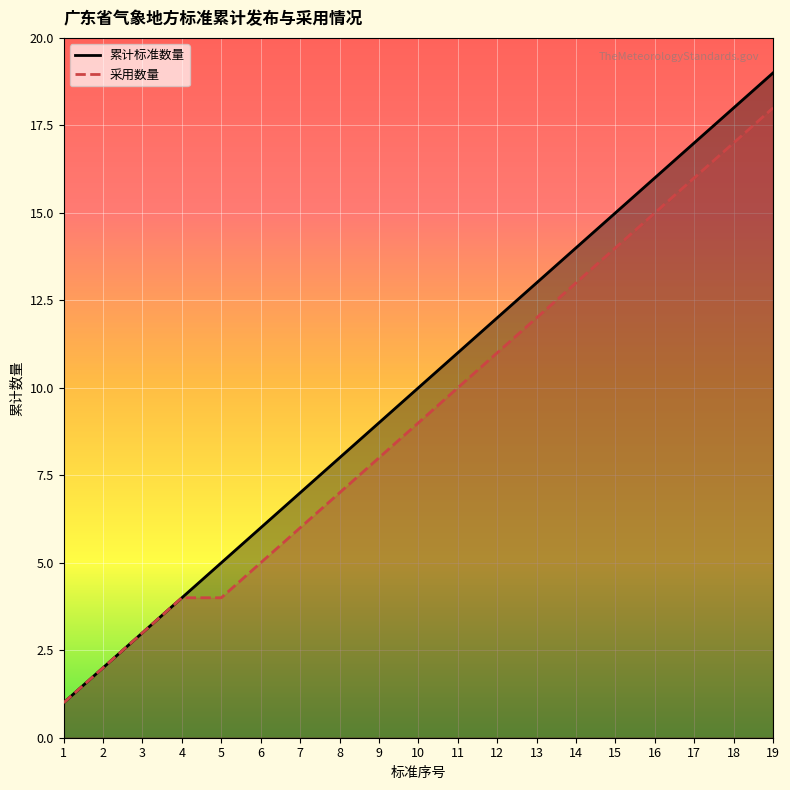

What is the approximate value of 采用数量_line at 7?

6